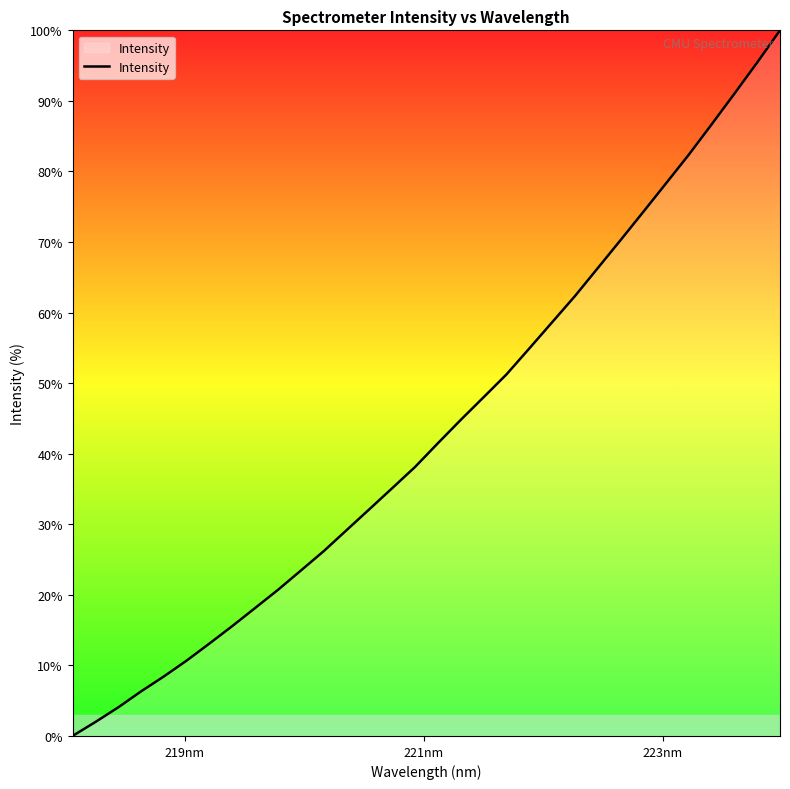

What is the greatest value displayed?

100.0